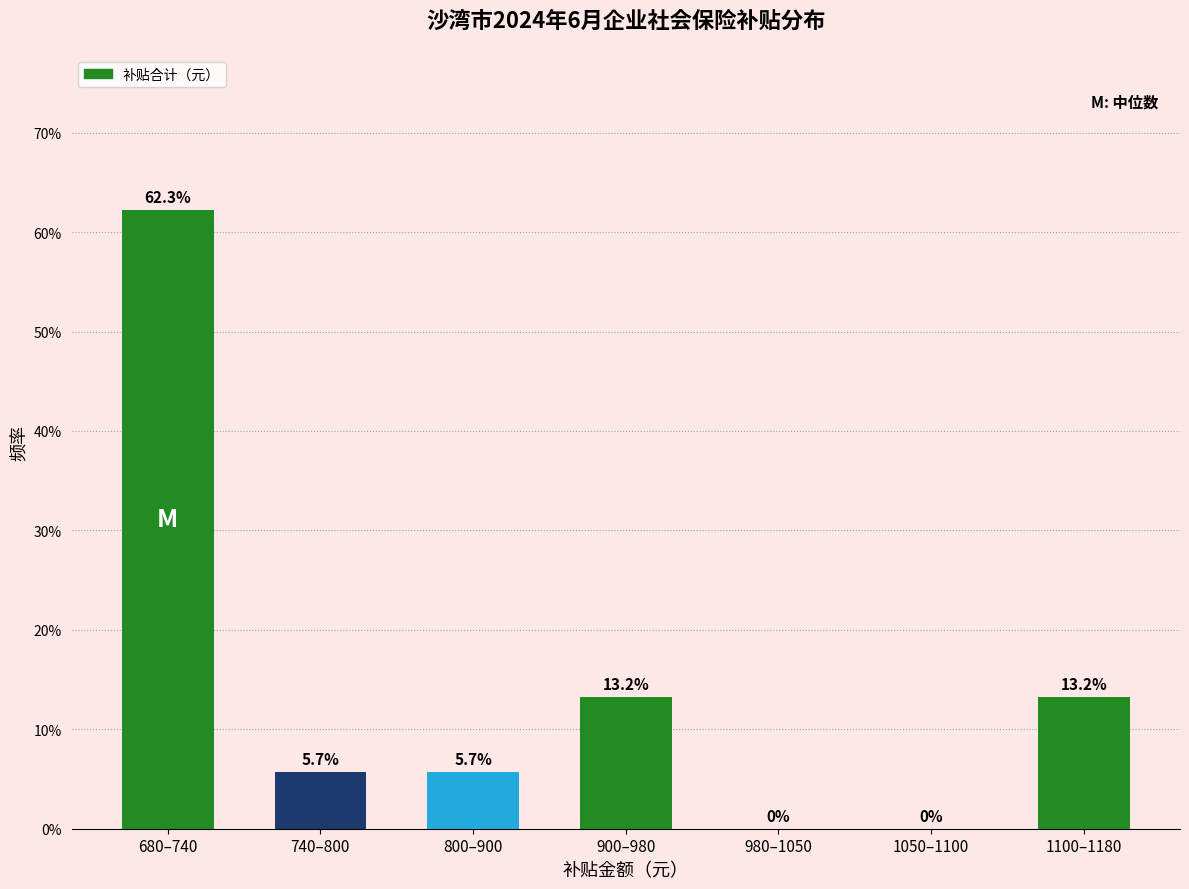

Reading right to left, list all the values displayed in this chart.

1100–1180=13.2	1050–1100=0.0	980–1050=0.0	900–980=13.2	800–900=5.7	740–800=5.7	680–740=62.3